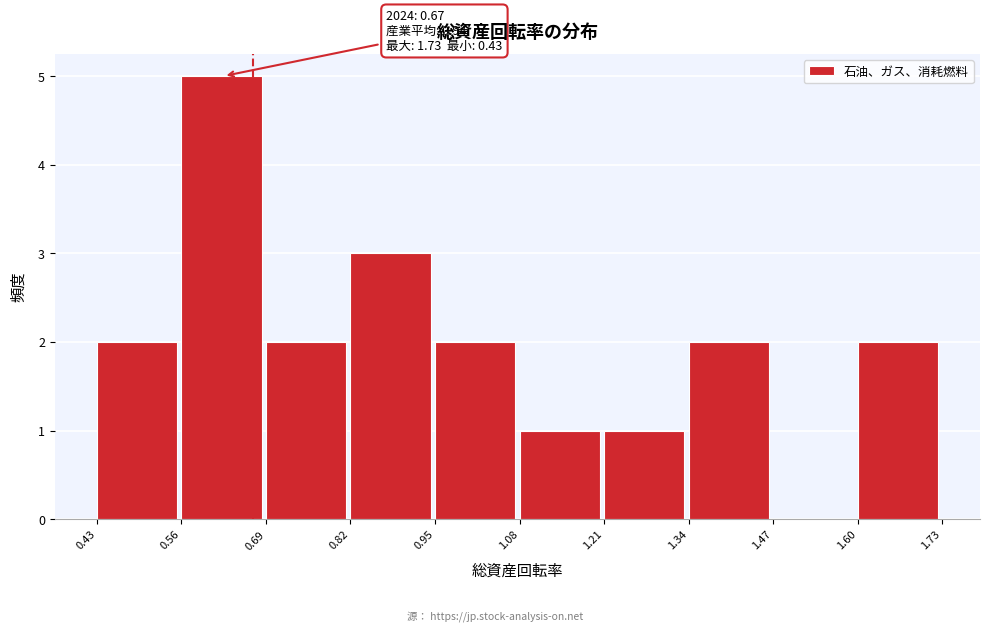

Which range on the x-axis has the tallest bar?

0.56 to 0.69